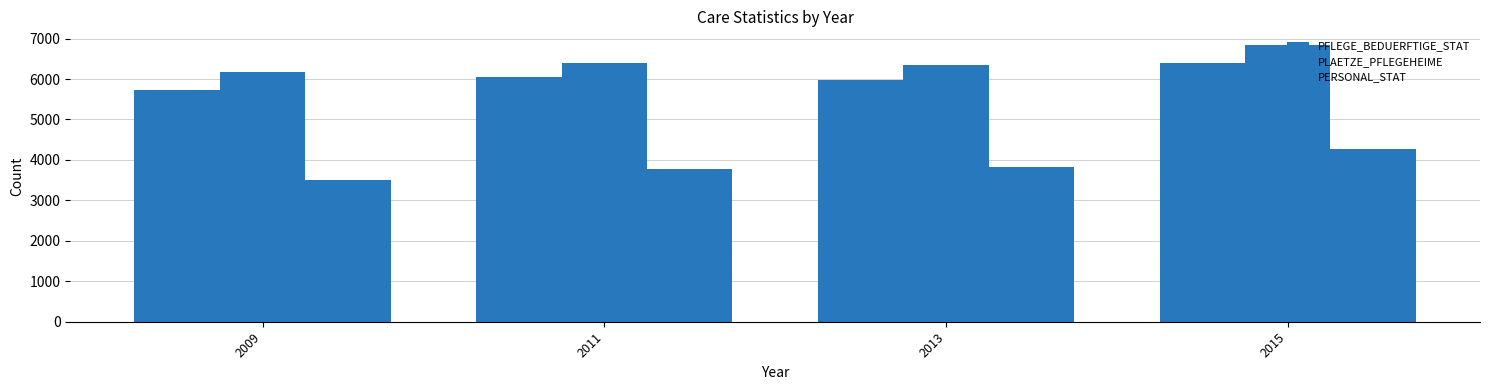

How many data points in PFLEGE_BEDUERFTIGE_STAT are less than 6044?

2